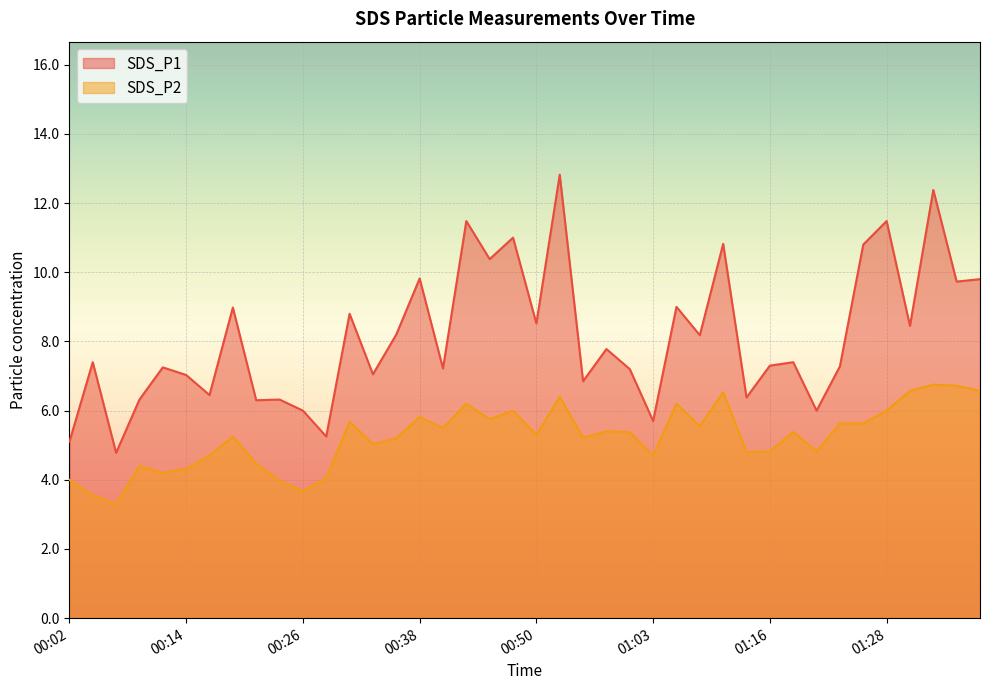

Rank the categories by SDS_P2 value from lowest to highest.

00:07, 00:04, 00:26, 00:24, 00:02, 00:29, 00:12, 00:14, 00:09, 00:21, 00:16, 01:03, 01:13, 01:16, 01:20, 00:33, 00:36, 00:55, 00:19, 00:50, 01:00, 01:18, 00:58, 00:41, 01:08, 01:23, 01:26, 00:31, 00:46, 00:38, 00:48, 01:28, 00:43, 01:05, 00:53, 01:10, 01:31, 01:38, 01:36, 01:33